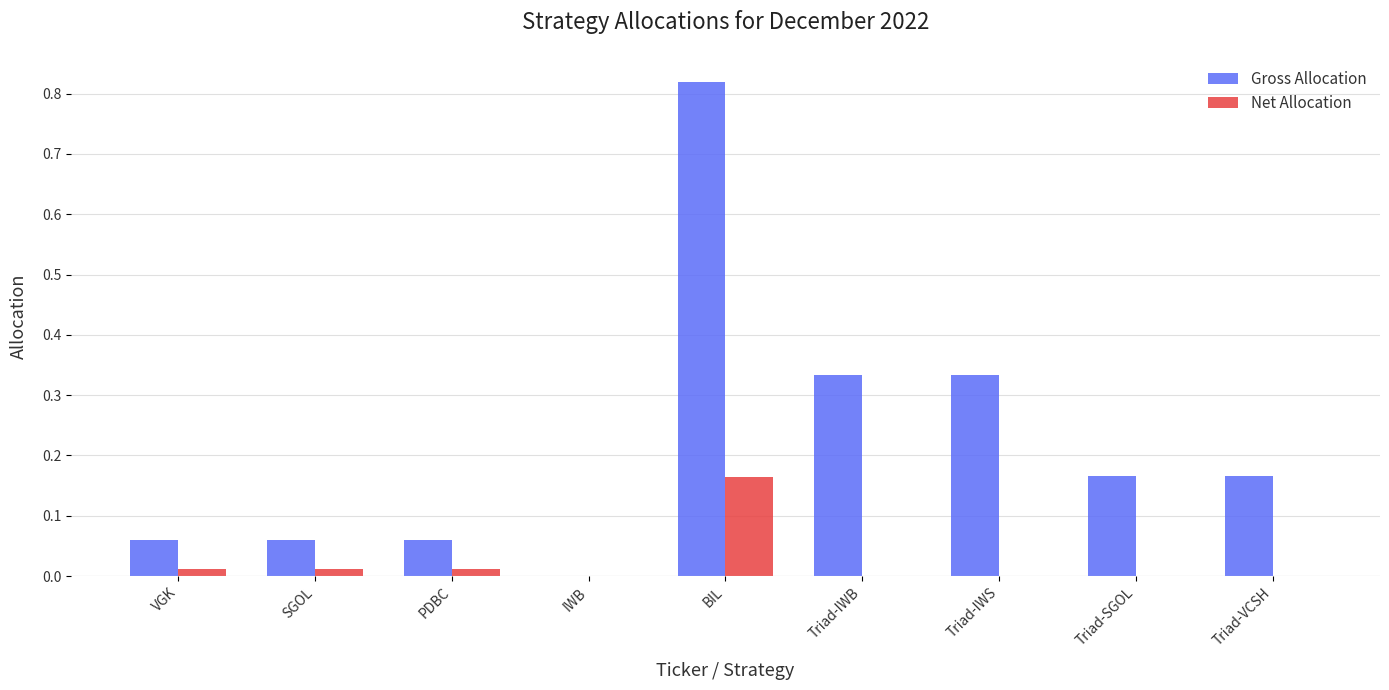

At which category is the sum across all series the highest?

BIL